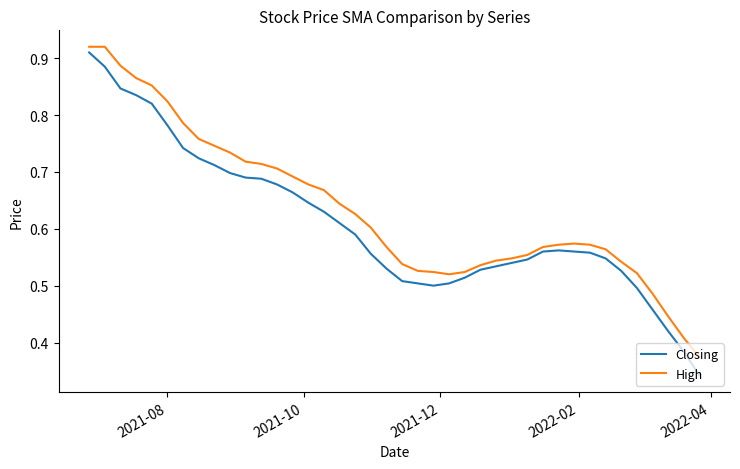

Is this an area chart (filled region under the line)?

No